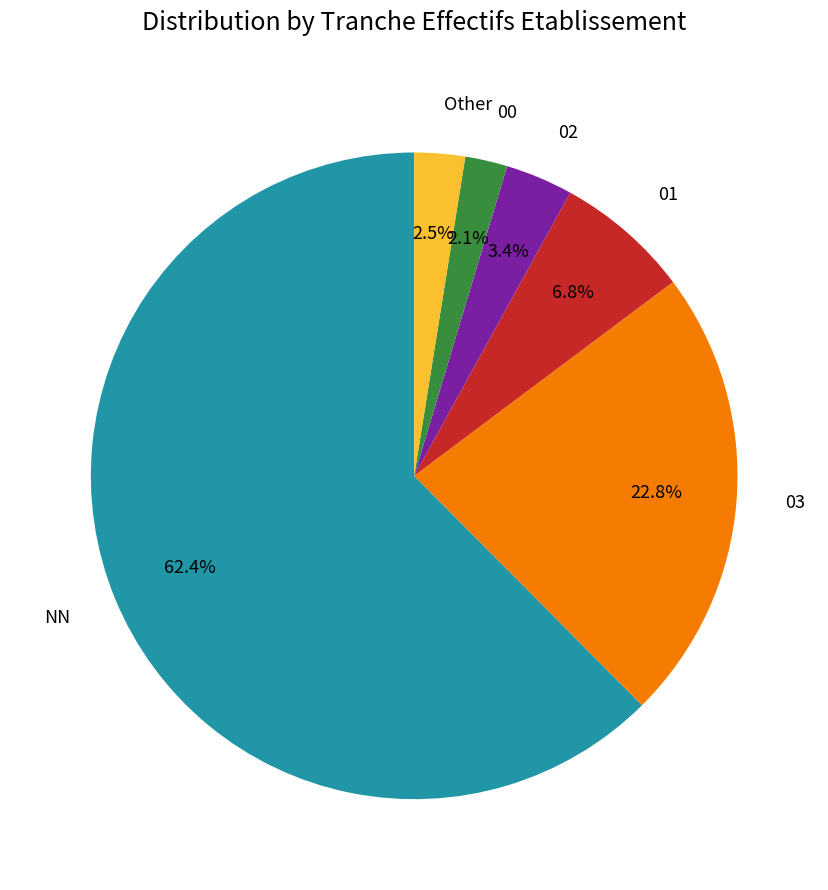

Combined, what portion of the pie is 02 and 00?

5.5%